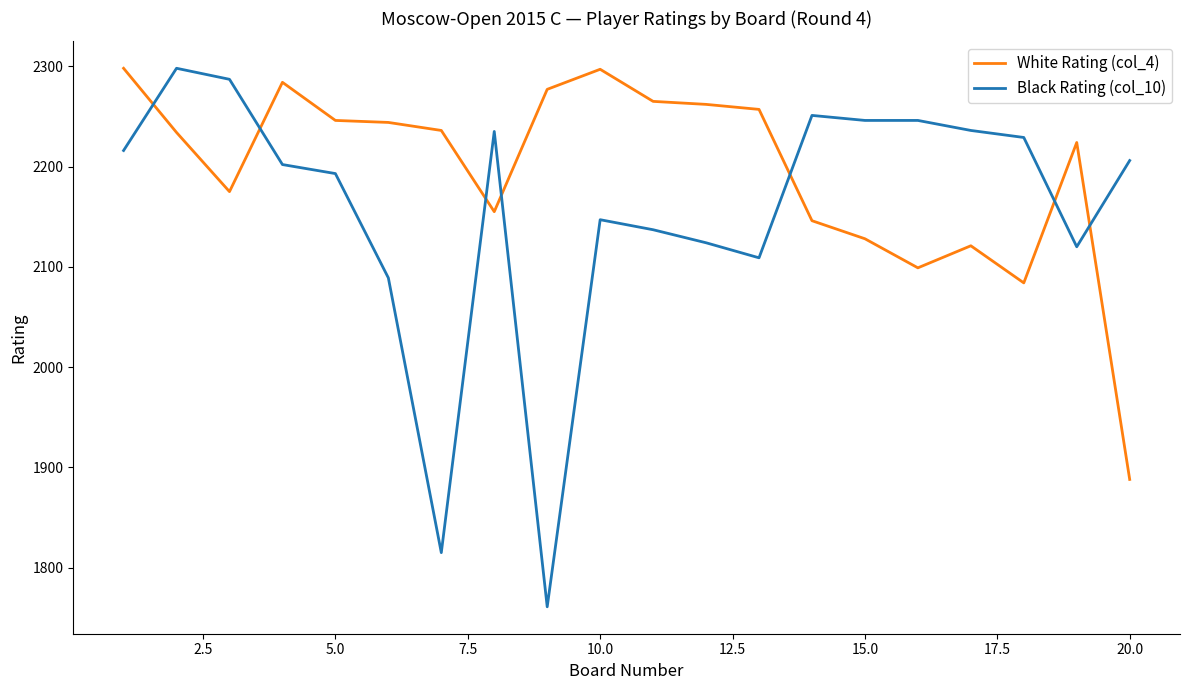

True or false: White Rating (col_4) and Black Rating (col_10) intersect in this chart.

True